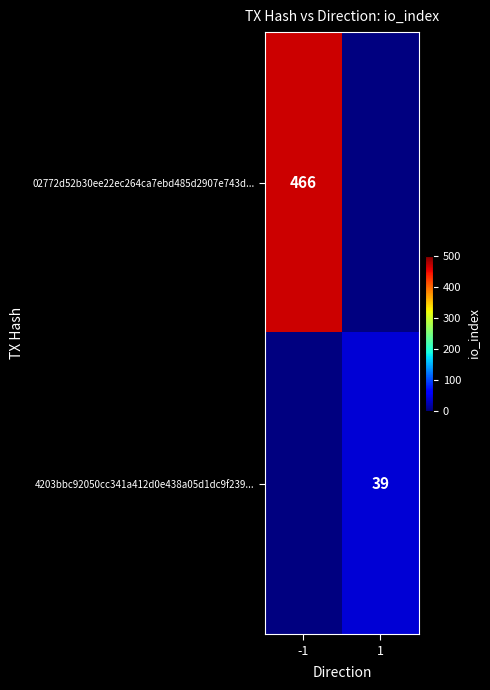

Count the number of categories in the chart.

2